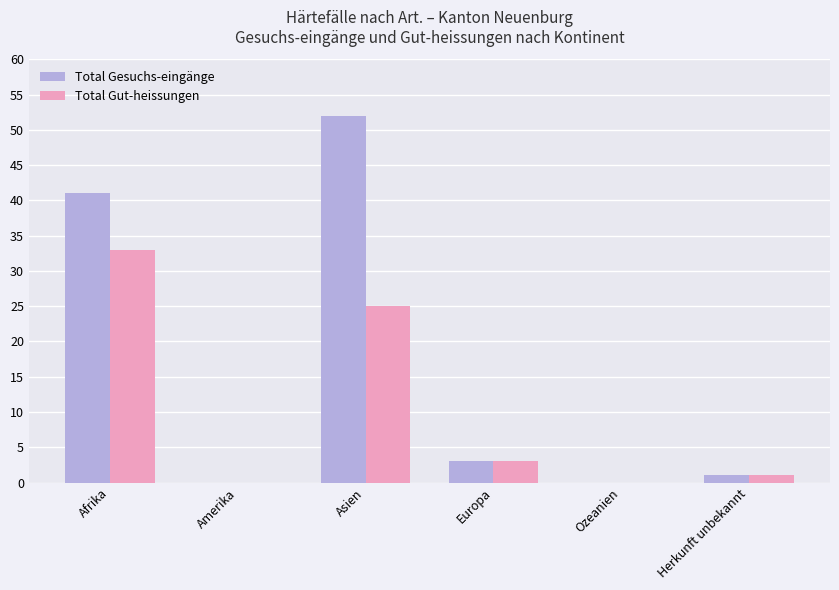

The Total Gut-heissungen series shows 14 at Asien. True or false?

False